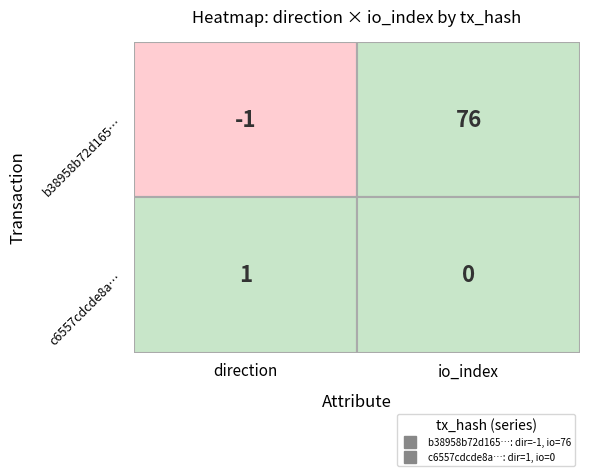

The c6557cdcde8a03507b12b49da64f452fac53c95 series shows -1 at 1. True or false?

False